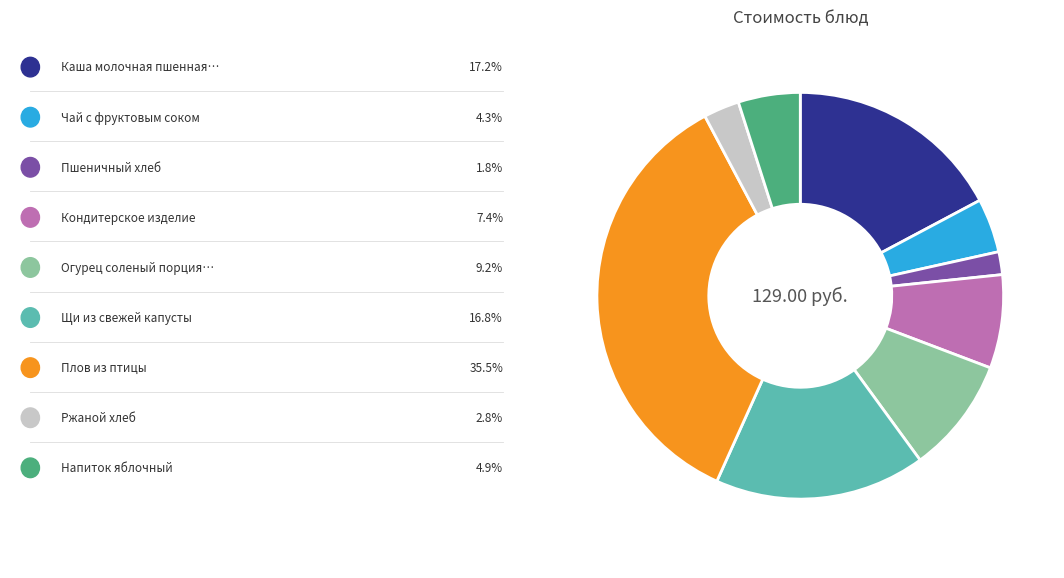

Is there a majority slice in this chart?

No